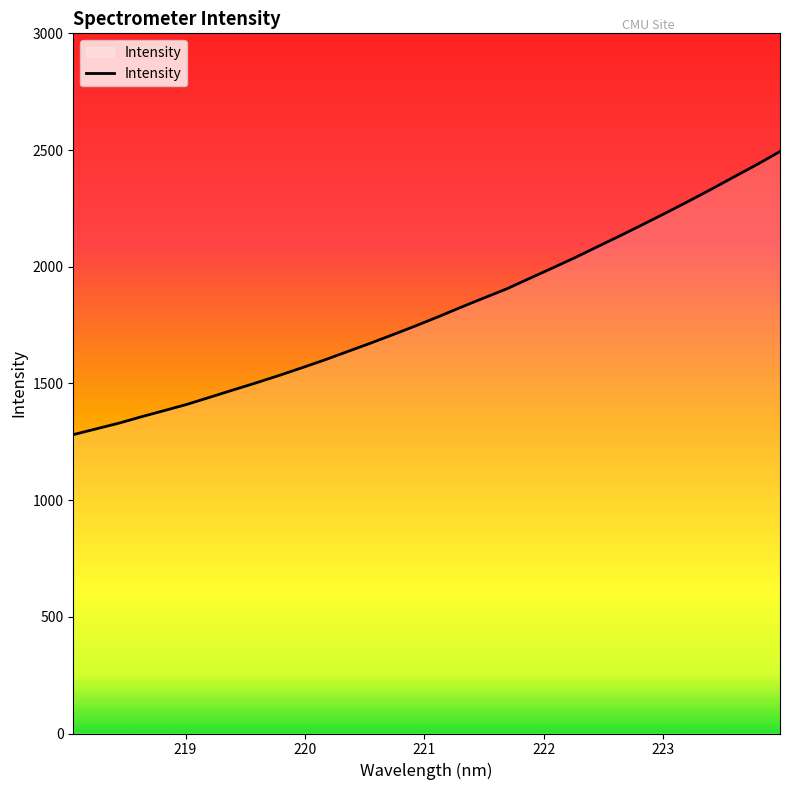

What is the difference between the maximum and minimum values?

1213.2